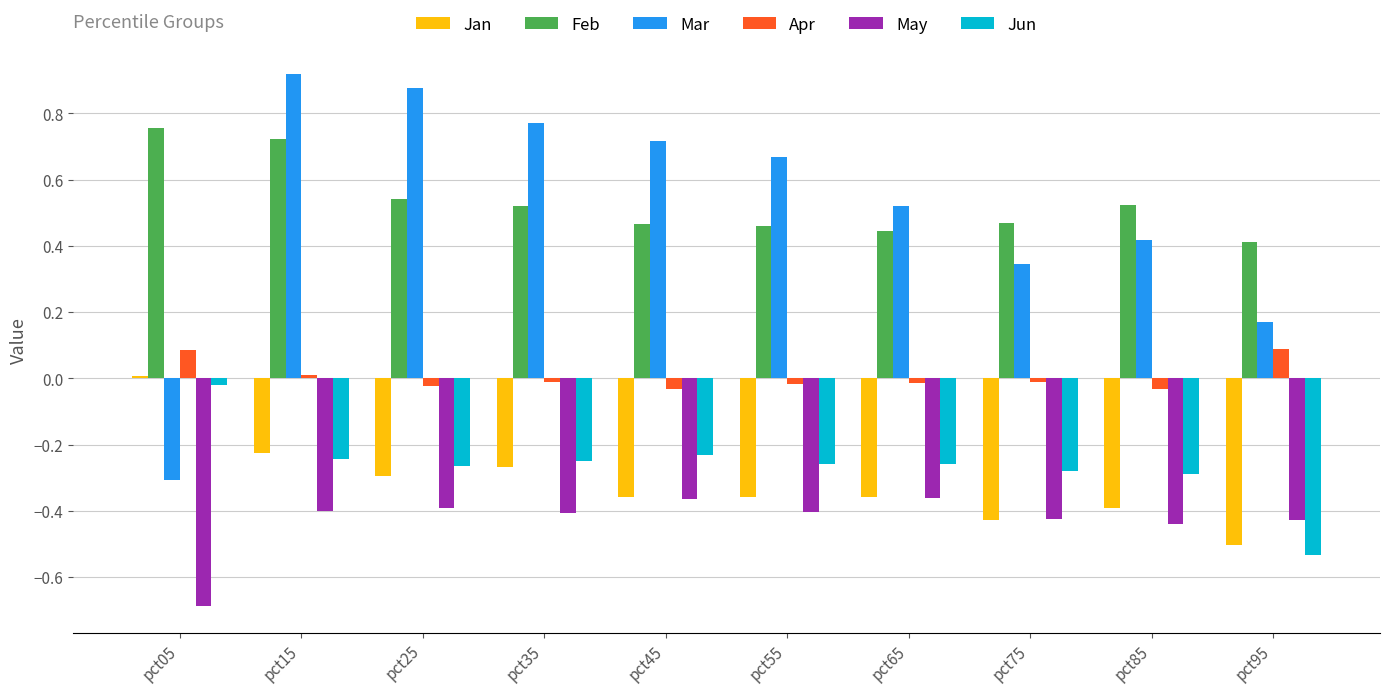

At which category is the sum across all series the highest?

pct15